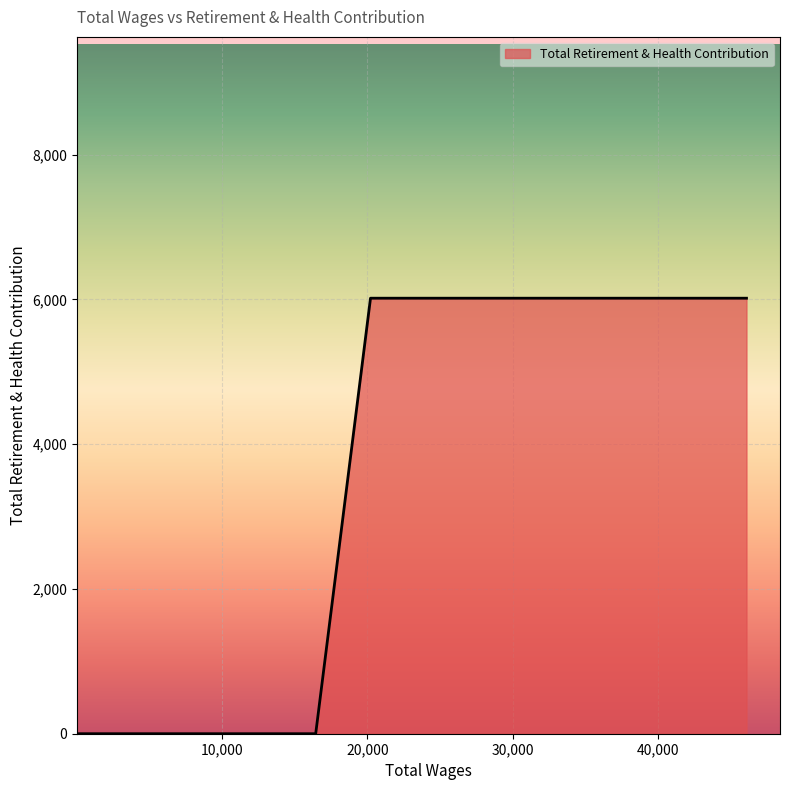

What is the greatest value displayed?

6015.8